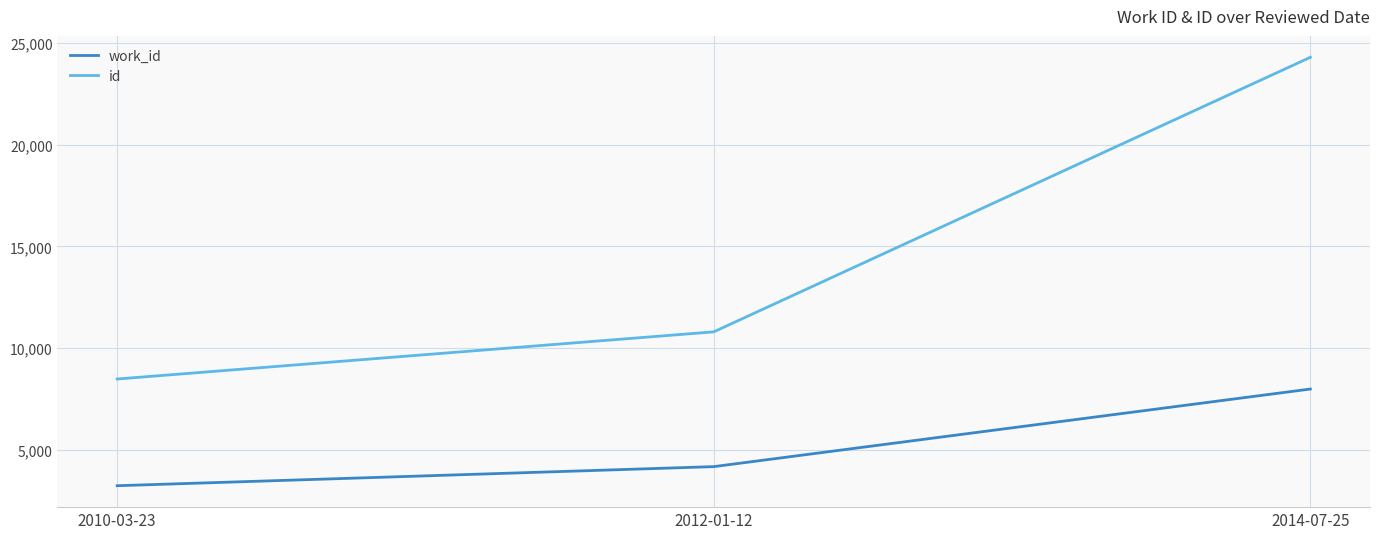

What is the spread (max minus min) of values at 2012-01-12?

6630